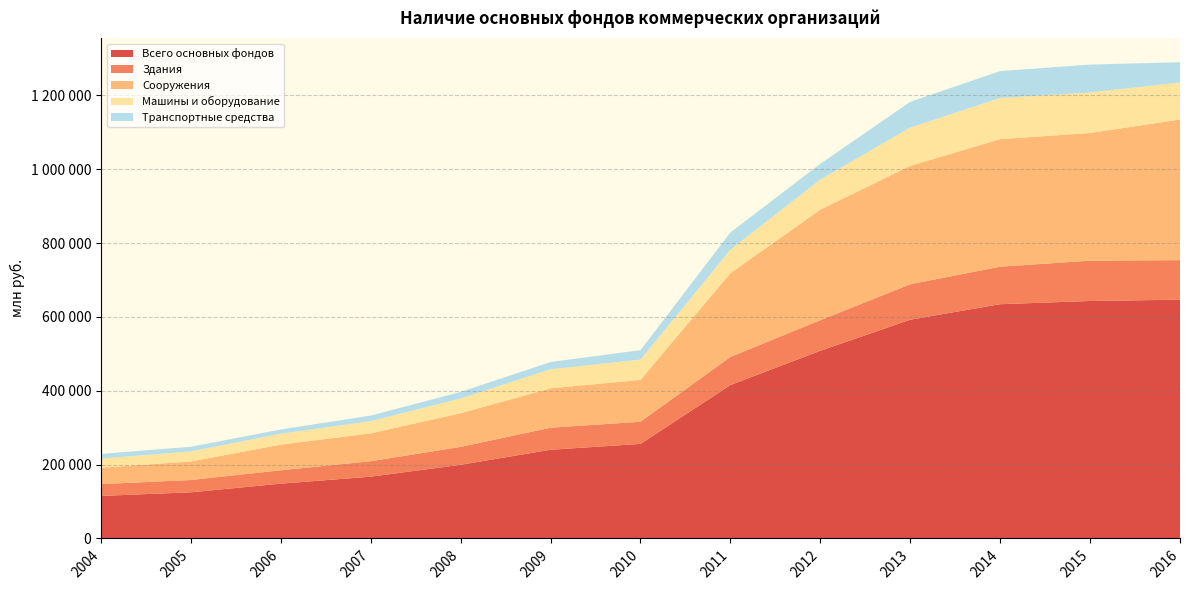

Reading left to right, extract all data points from this chart.

Всего основных фондов: 2004=115249	2005=125018	2006=148474	2007=167422	2008=199610	2009=240301	2010=256090	2011=415564	2012=508458	2013=592589	2014=634627	2015=643342	2016=646826
Здания: 2004=31955	2005=33386	2006=36241	2007=41862	2008=48493	2009=59690	2010=60088	2011=76224	2012=82869	2013=96107	2014=101647	2015=109214	2016=107109
Сооружения: 2004=44421	2005=50126	2006=69574	2007=75416	2008=91205	2009=106784	2010=113358	2011=226897	2012=299284	2013=320784	2014=345470	2015=345825	2016=381048
Машины и оборудование: 2004=24843	2005=27178	2006=29470	2007=32883	2008=39899	2009=51528	2010=54937	2011=63574	2012=81756	2013=103512	2014=111570	2015=109832	2016=100119
Транспортные средства: 2004=12606	2005=12790	2006=11513	2007=15304	2008=17827	2009=19746	2010=25672	2011=46773	2012=42567	2013=69923	2014=72851	2015=75545	2016=55078